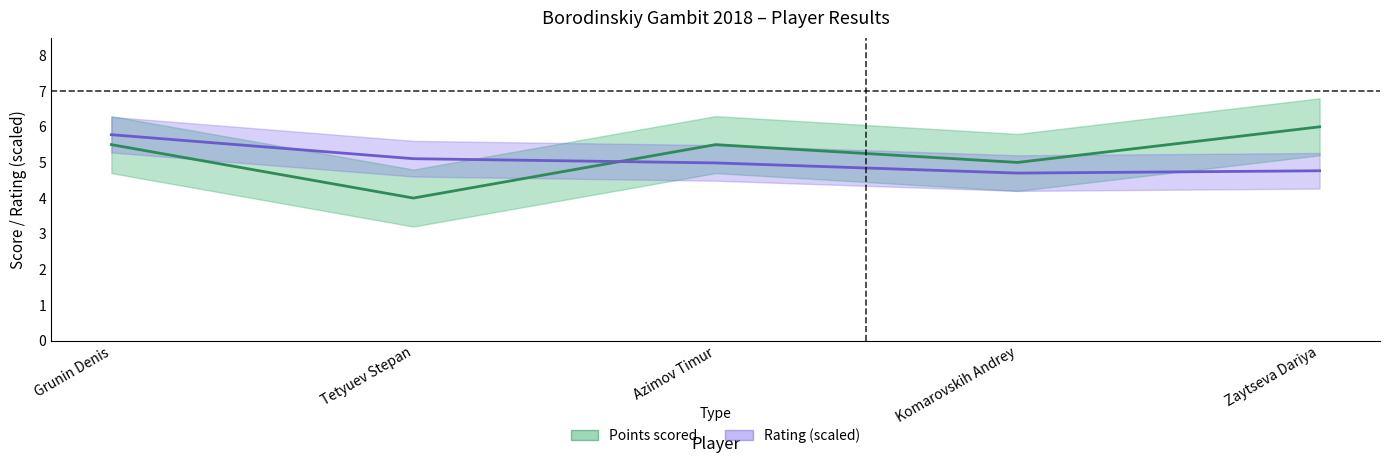

What is the highest value of the Rating (scaled) series?

5.8